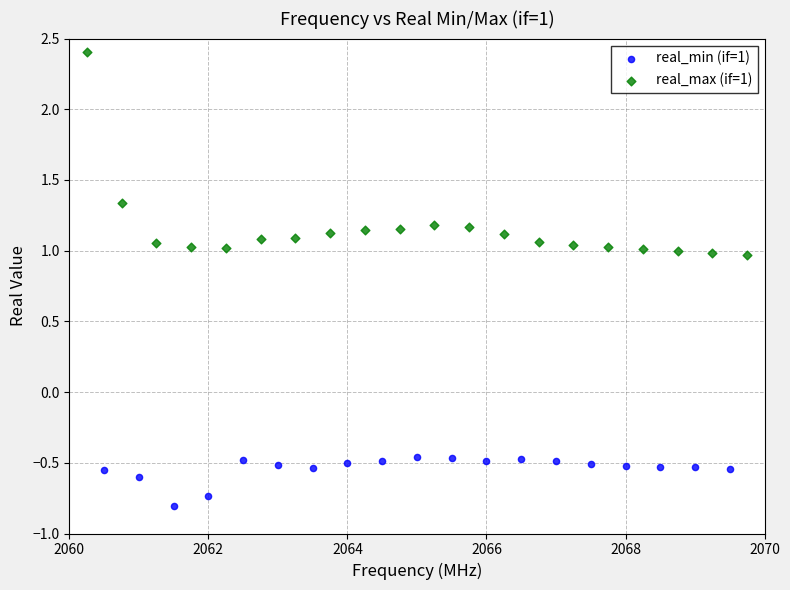

Which series contains the highest Y value?

real_max (if=1)